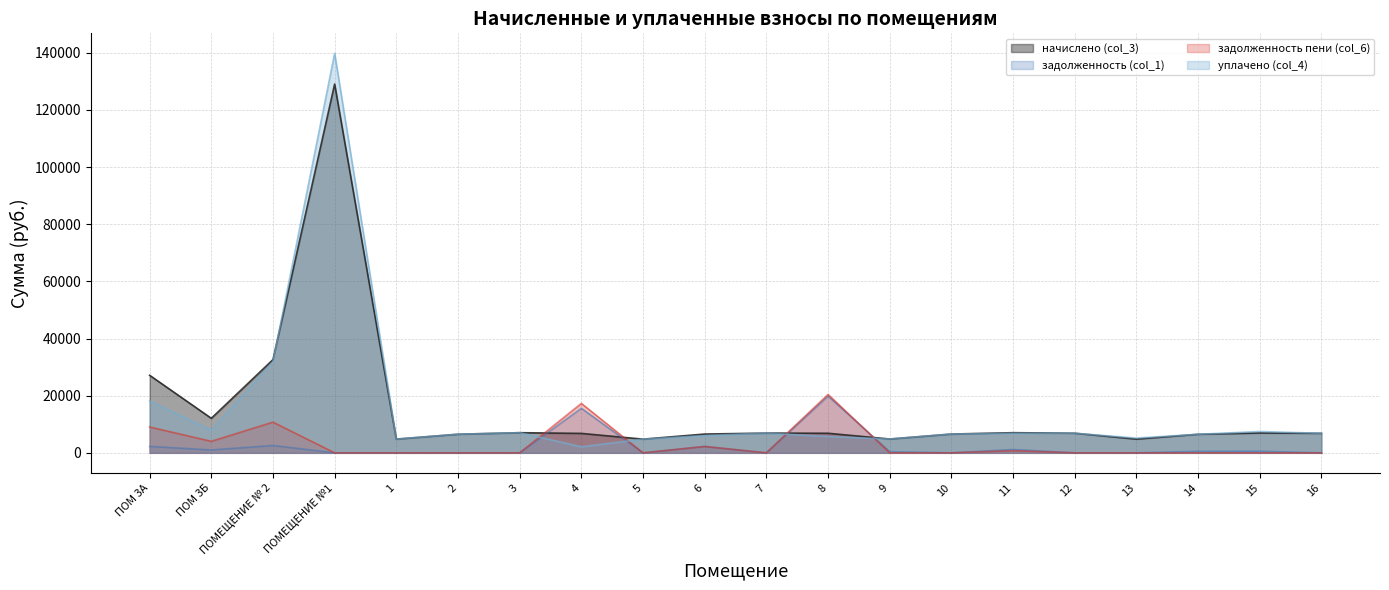

Reading left to right, what are all the values shown in this chart?

начислено (col_3): ПОМ 3А=27141.1	ПОМ 3Б=12088.3	ПОМЕЩЕНИЕ № 2=32624.6	ПОМЕЩЕНИЕ №1=129039.4	1=4807.7	2=6512.6	3=7050.2	4=6804.5	5=4792.3	6=6574.1	7=6912.0	8=6850.6	9=4838.4	10=6574.1	11=7050.2	12=6865.9	13=4807.7	14=6497.3	15=6942.7	16=6835.2
задолженность (col_1): ПОМ 3А=2261.8	ПОМ 3Б=1007.4	ПОМЕЩЕНИЕ № 2=2586.5	ПОМЕЩЕНИЕ №1=0.0	1=0.0	2=0.0	3=0.0	4=15603.9	5=0.0	6=2236.1	7=0.0	8=19872.7	9=403.2	10=0.0	11=1174.2	12=0.0	13=0.0	14=541.4	15=578.6	16=0.0
задолженность пени (col_6): ПОМ 3А=9047.0	ПОМ 3Б=4029.4	ПОМЕЩЕНИЕ № 2=10742.6	ПОМЕЩЕНИЕ №1=0.0	1=0.0	2=0.0	3=0.0	4=17305.1	5=0.0	6=2233.9	7=0.0	8=20443.6	9=0.0	10=0.0	11=756.8	12=0.0	13=0.0	14=0.0	15=0.0	16=0.0
уплачено (col_4): ПОМ 3А=18094.1	ПОМ 3Б=7915.6	ПОМЕЩЕНИЕ № 2=31907.3	ПОМЕЩЕНИЕ №1=139792.6	1=4807.7	2=6512.6	3=7050.2	4=2134.0	5=4792.3	6=6028.4	7=6912.0	8=5724.8	9=4838.4	10=6574.1	11=6835.1	12=6865.9	13=5177.0	14=6497.3	15=7476.1	16=6835.2